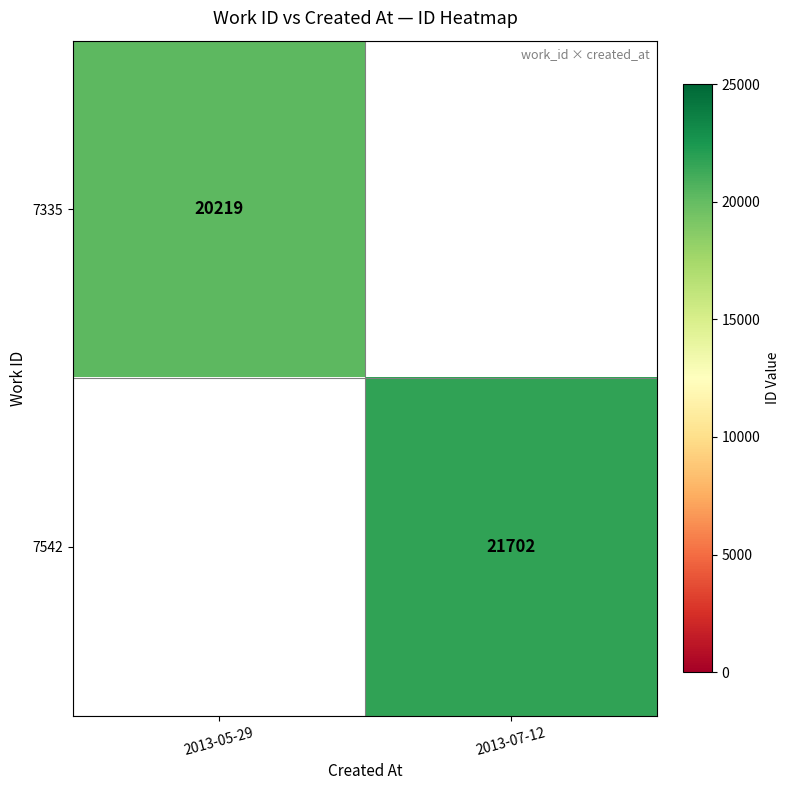

Is it true that 7542 equals 21702 at 2013-07-12?

True